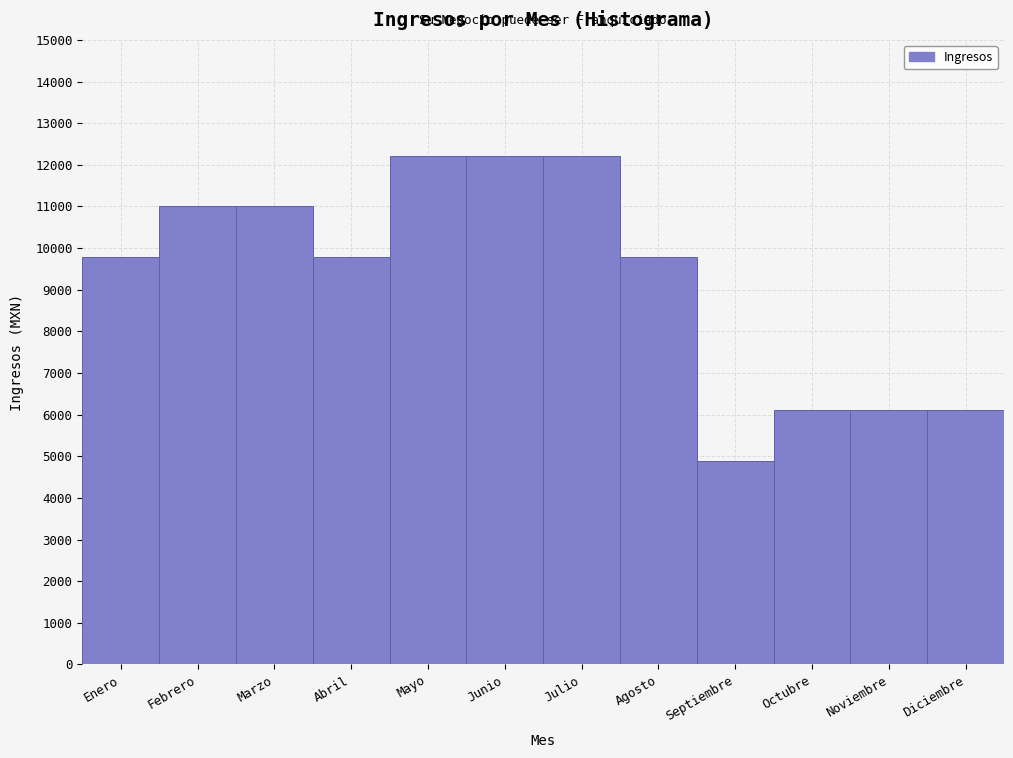

Reading left to right, extract all data points from this chart.

Enero=9777.8	Febrero=11000.0	Marzo=11000.0	Abril=9777.8	Mayo=12222.2	Junio=12222.2	Julio=12222.2	Agosto=9777.8	Septiembre=4888.9	Octubre=6111.1	Noviembre=6111.1	Diciembre=6111.1